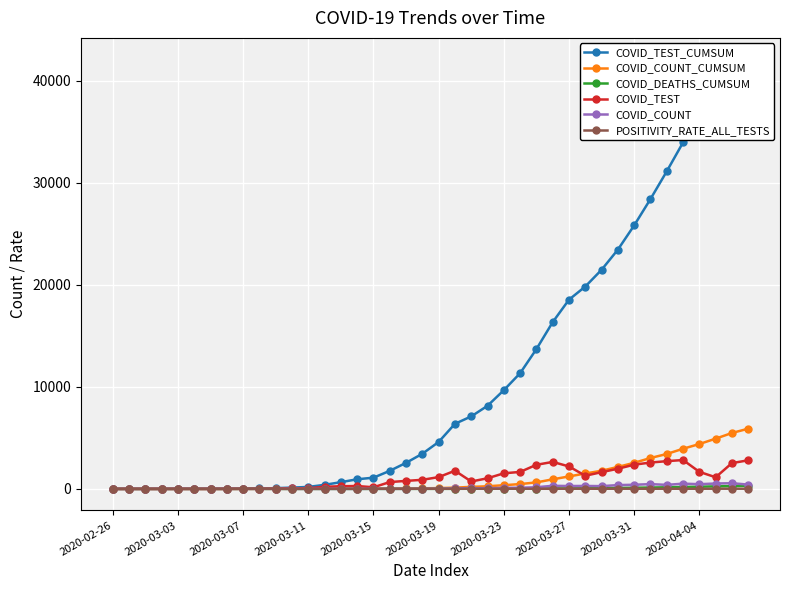

What is the maximum value for COVID_TEST?

2829.0